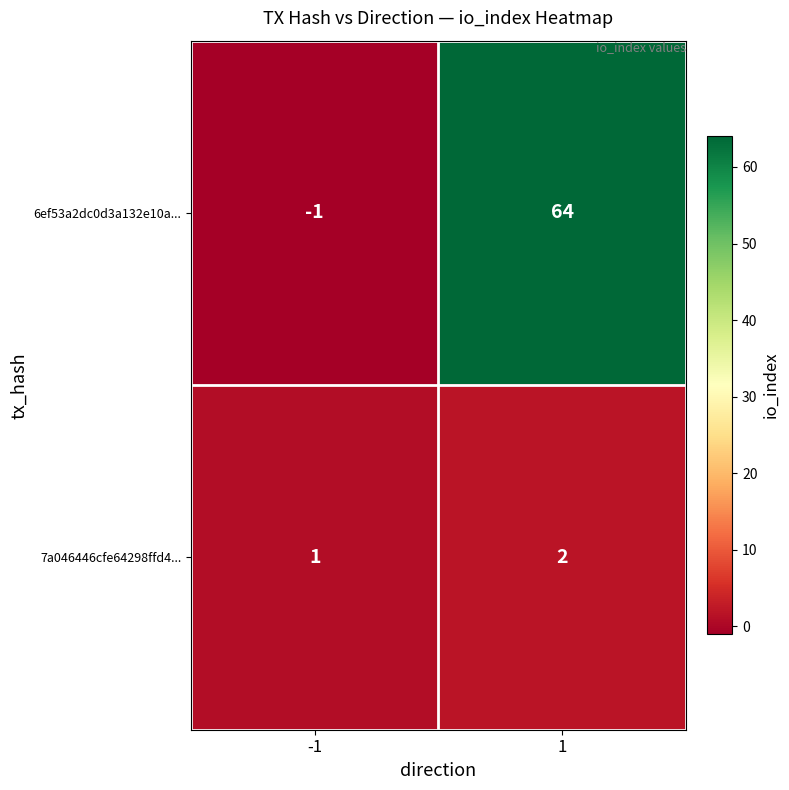

Rank the series at 1 from highest to lowest value.

6ef53a2dc0d3a132e10a..., 7a046446cfe64298ffd4...